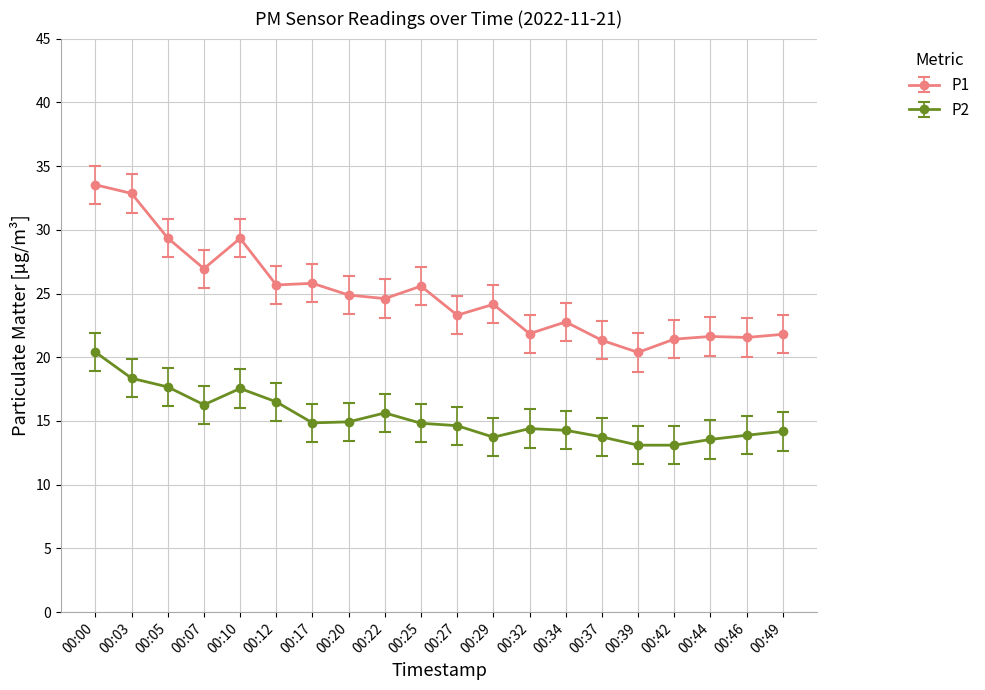

What is the average value of the P1 series?

24.9